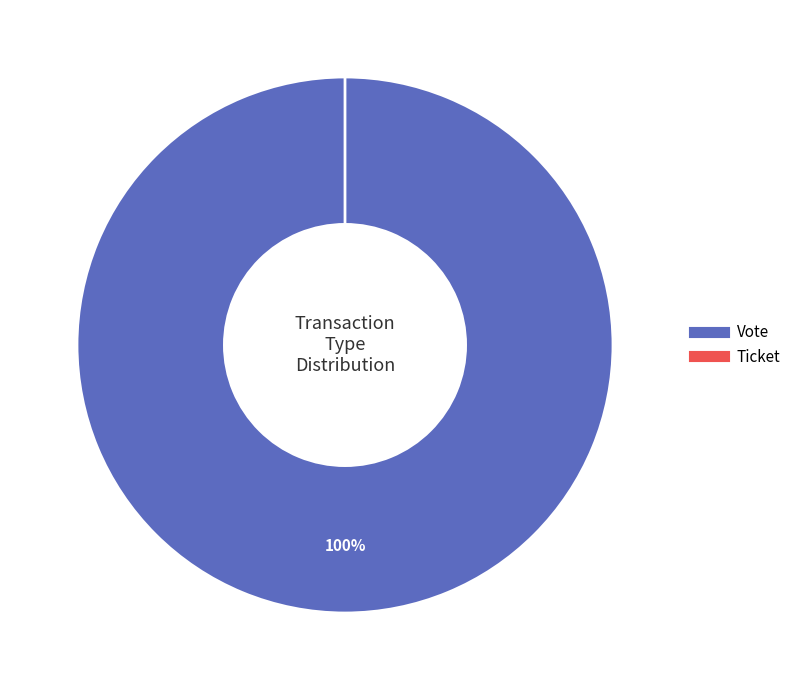

What is the largest slice in the pie chart?

Vote